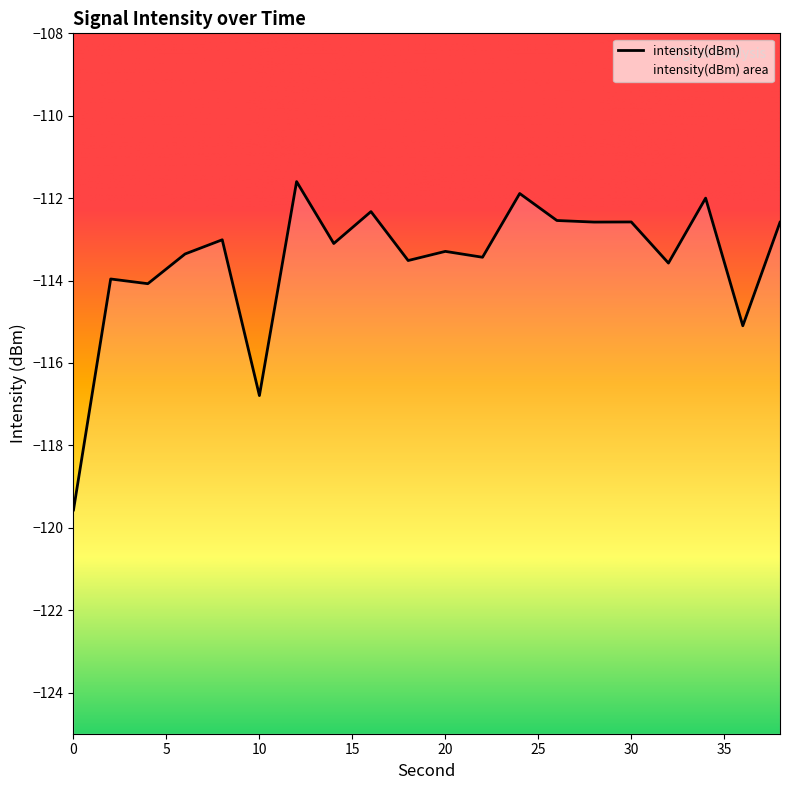

What value does the data have at 34?

-112.0